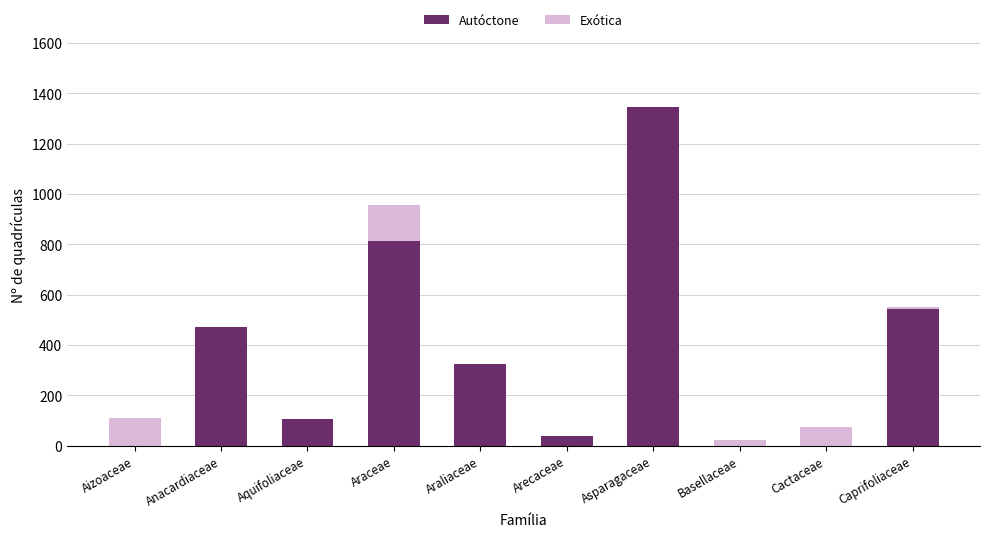

Which category has the highest value in the Autóctone series?

Asparagaceae